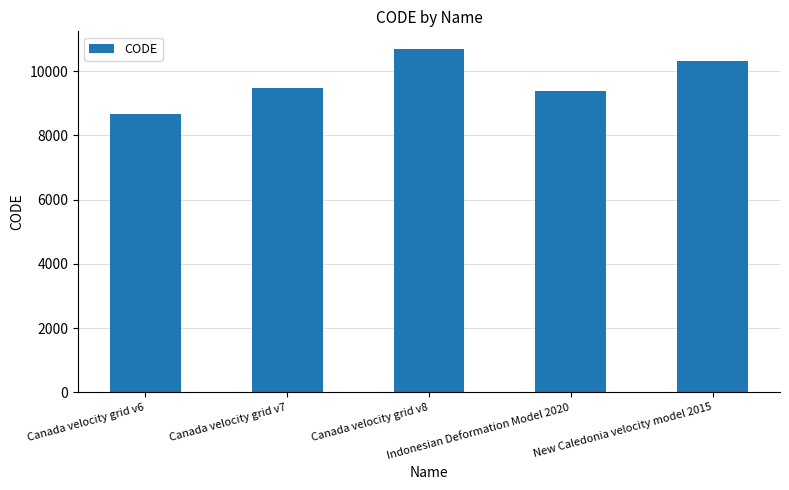

The value at Canada velocity grid v6 is 12224. True or false?

False